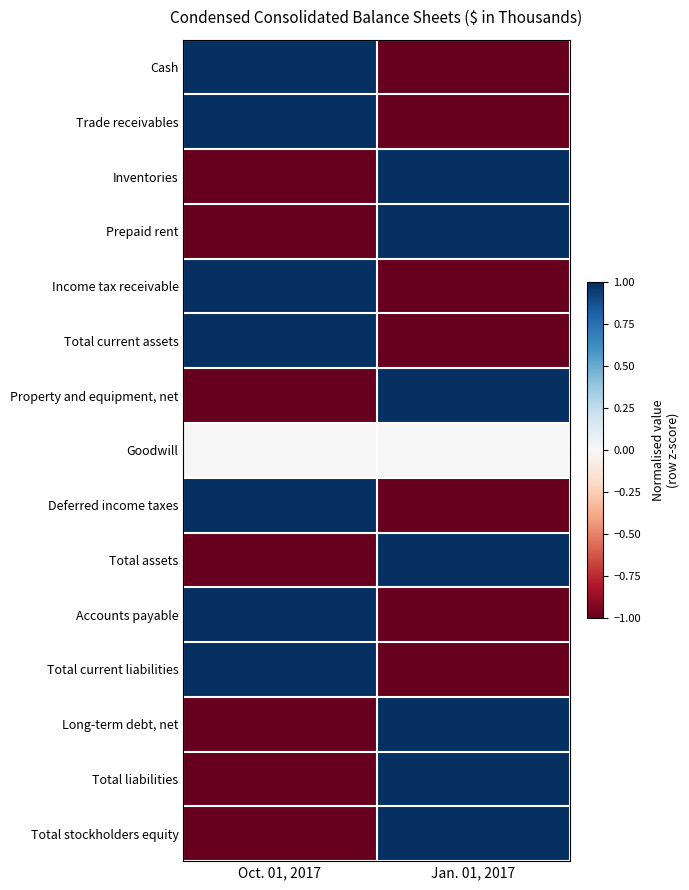

Between Oct. 01, 2017 and Jan. 01, 2017, which series saw the biggest shift?

Cash